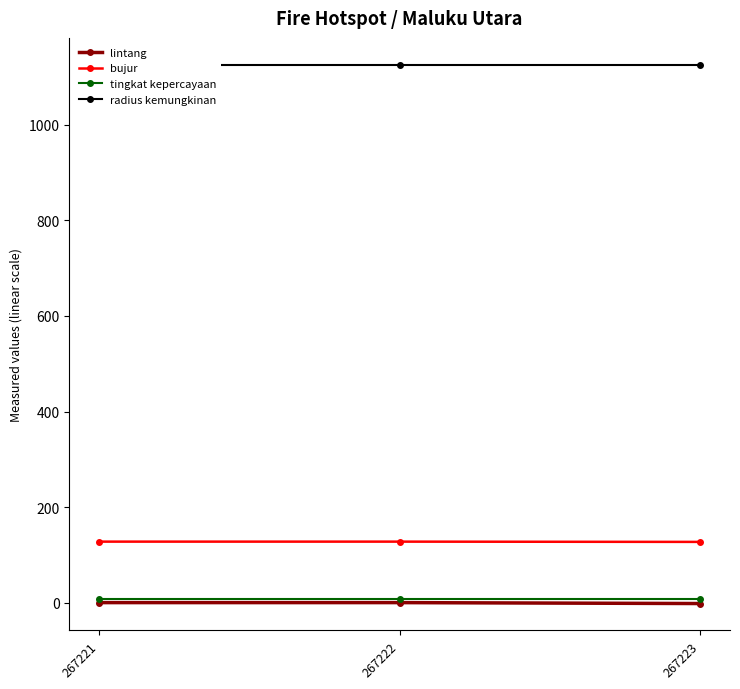

At how many categories does at least one series exceed 336?

3